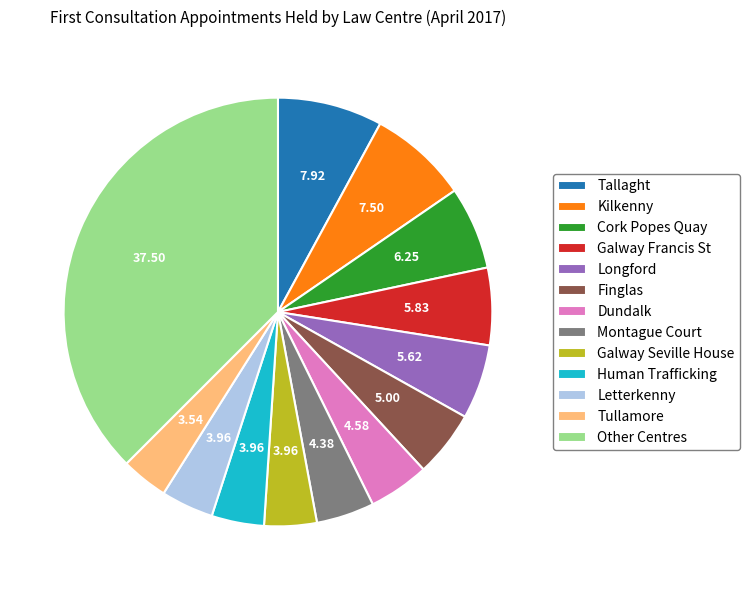

Count the number of slices in the pie.

13